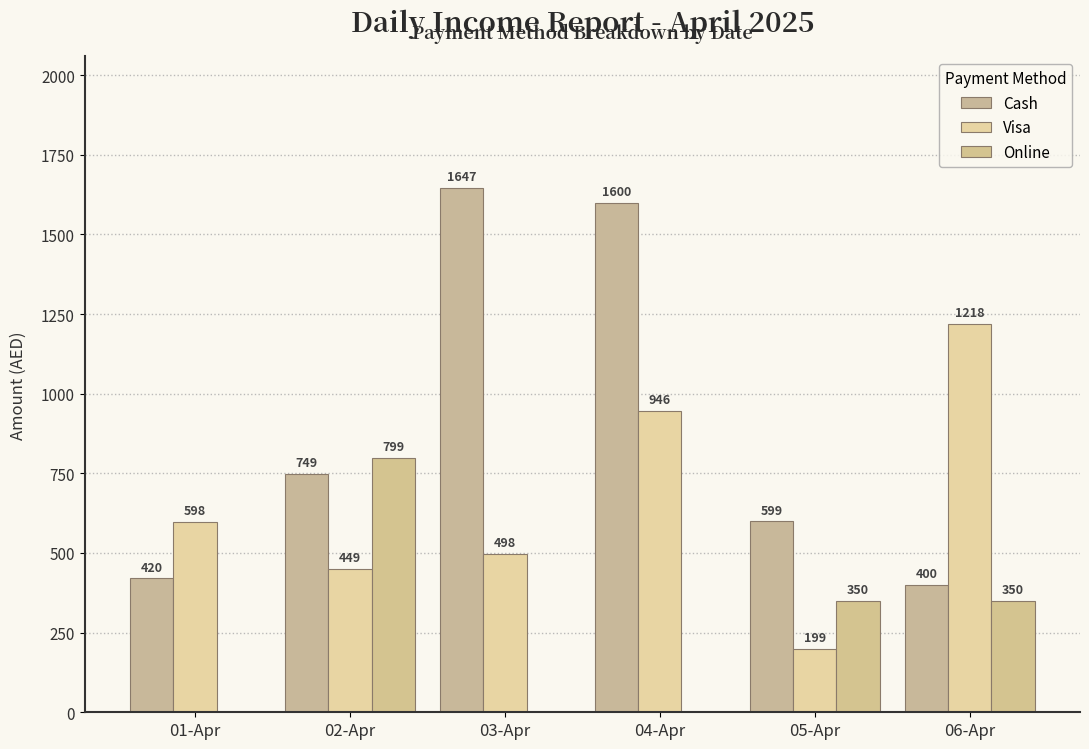

What is the difference between the maximum and minimum values in the Visa series?

1019